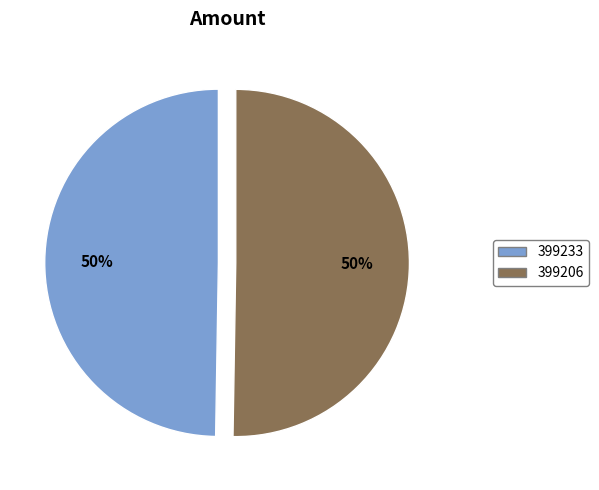

To the nearest percent, what is the average slice percentage?

50%